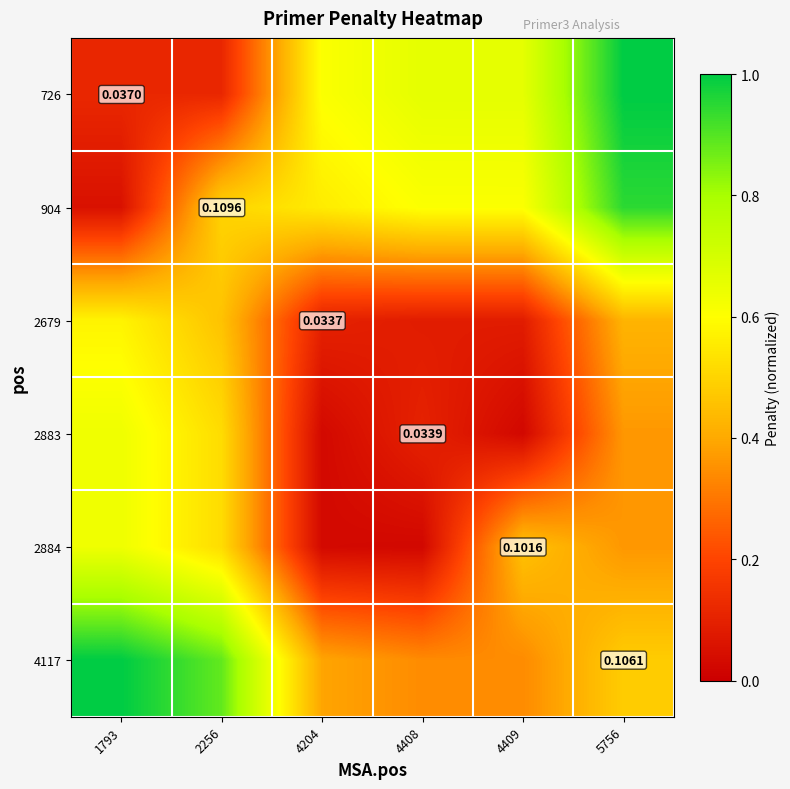

Is it true that 4117 equals 0.6 at 4204?

False